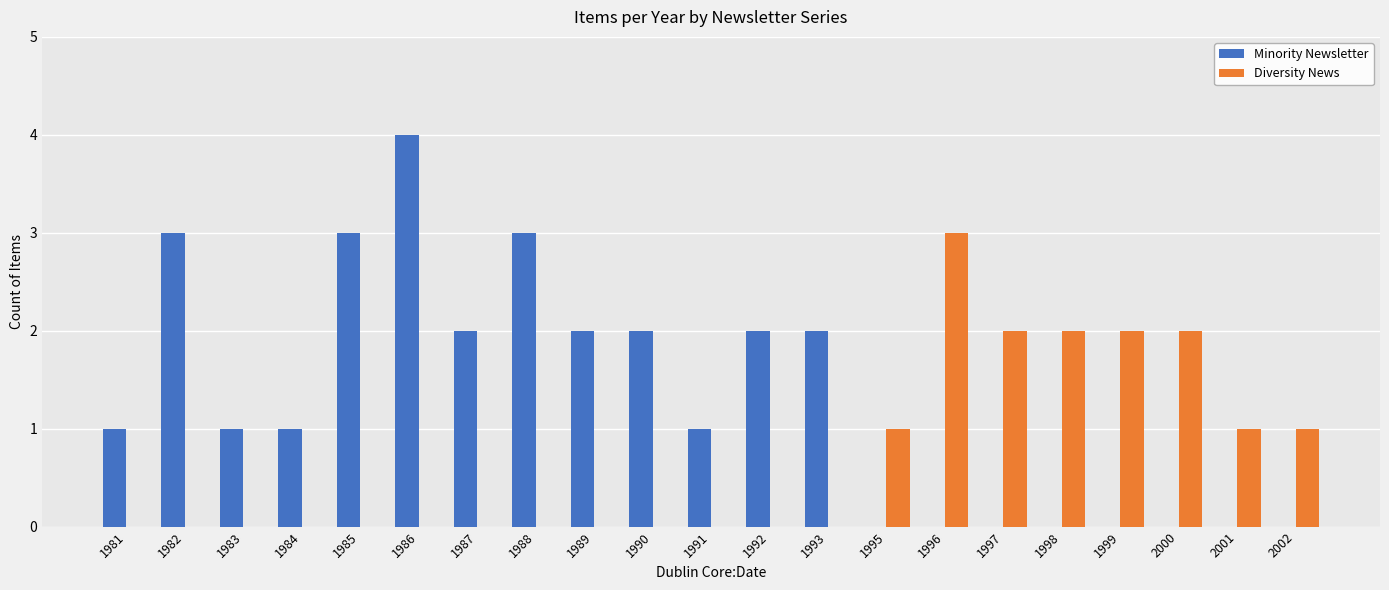

Are the bars grouped side by side (vs. stacked)?

Yes